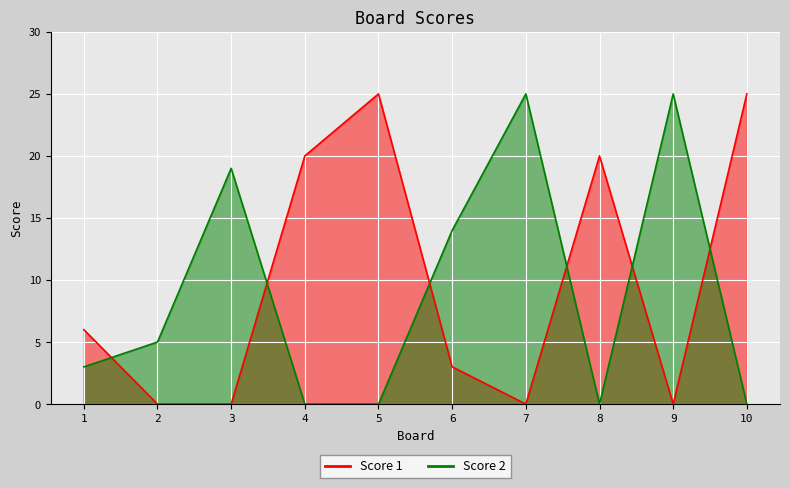

Reading left to right, list all the values displayed in this chart.

Score 1: 6	0	0	20	25	3	0	20	0	25
Score 2: 3	5	19	0	0	14	25	0	25	0